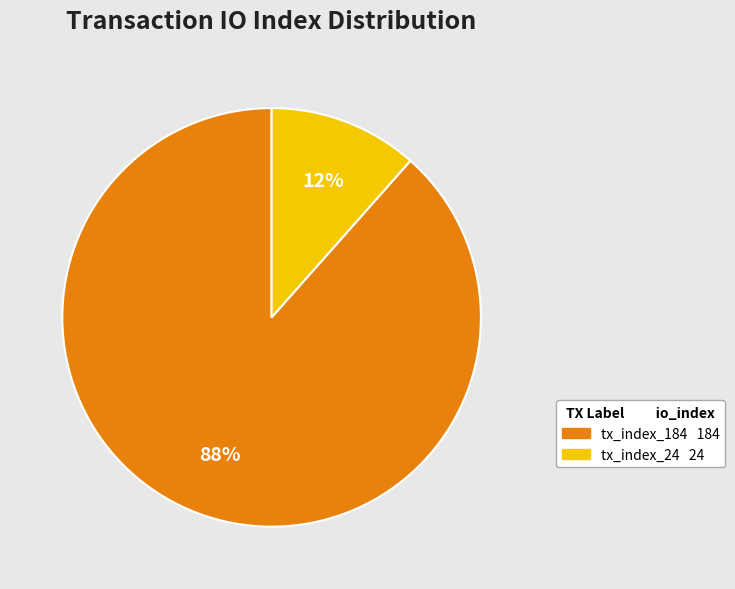

To the nearest percent, what is the combined percentage of tx_index_184 and tx_index_24?

100%